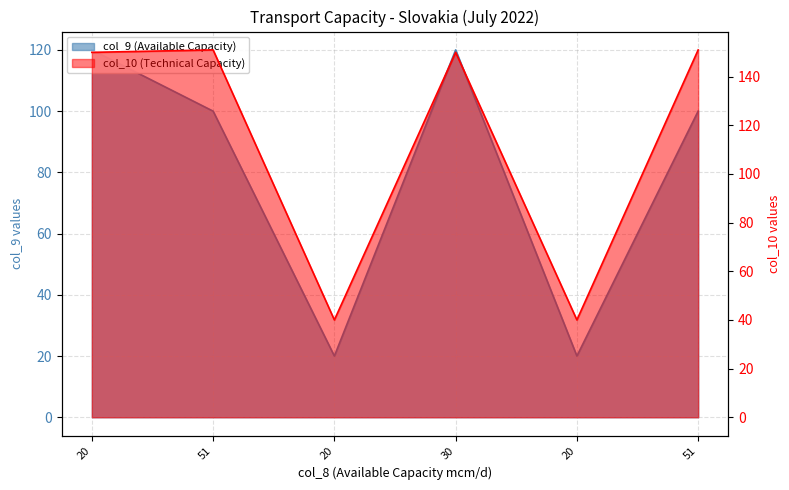

The col_9 series shows 120 at 20. True or false?

True